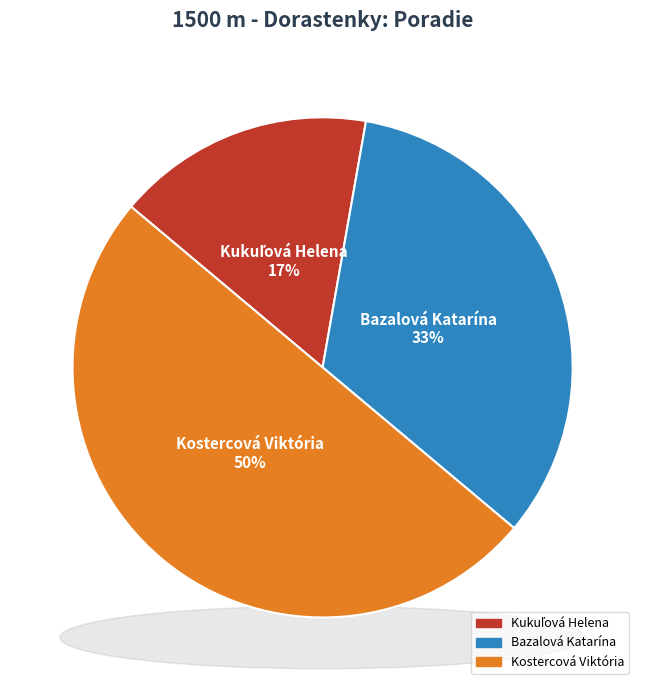

What percentage is the Kostercová Viktória slice, to the nearest percent?

50%